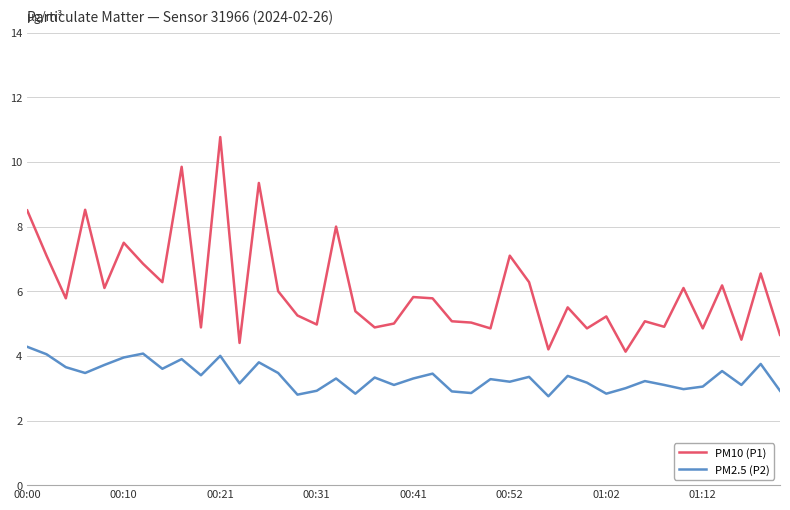

What is the average value of the PM2.5 (P2) series?

3.3